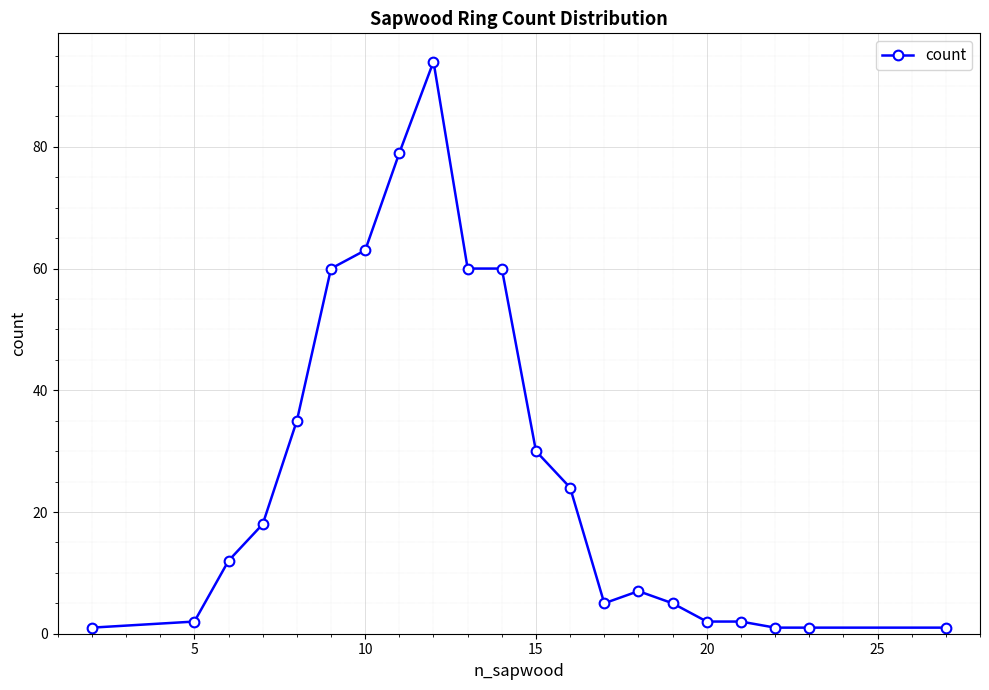

Does the chart display data point markers on the line(s)?

Yes